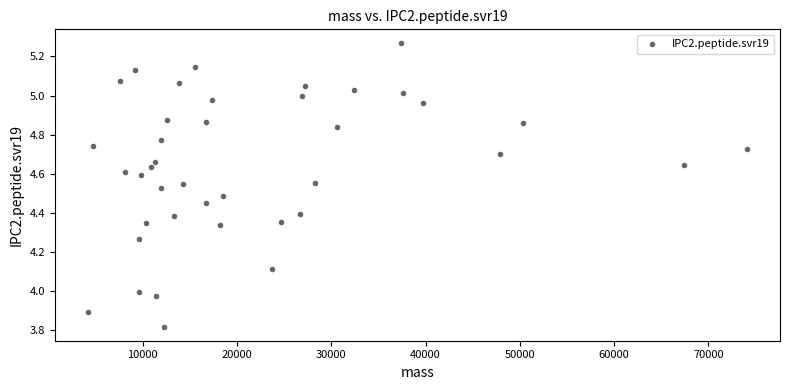

What is the range of Y values (max minus min)?

1.4